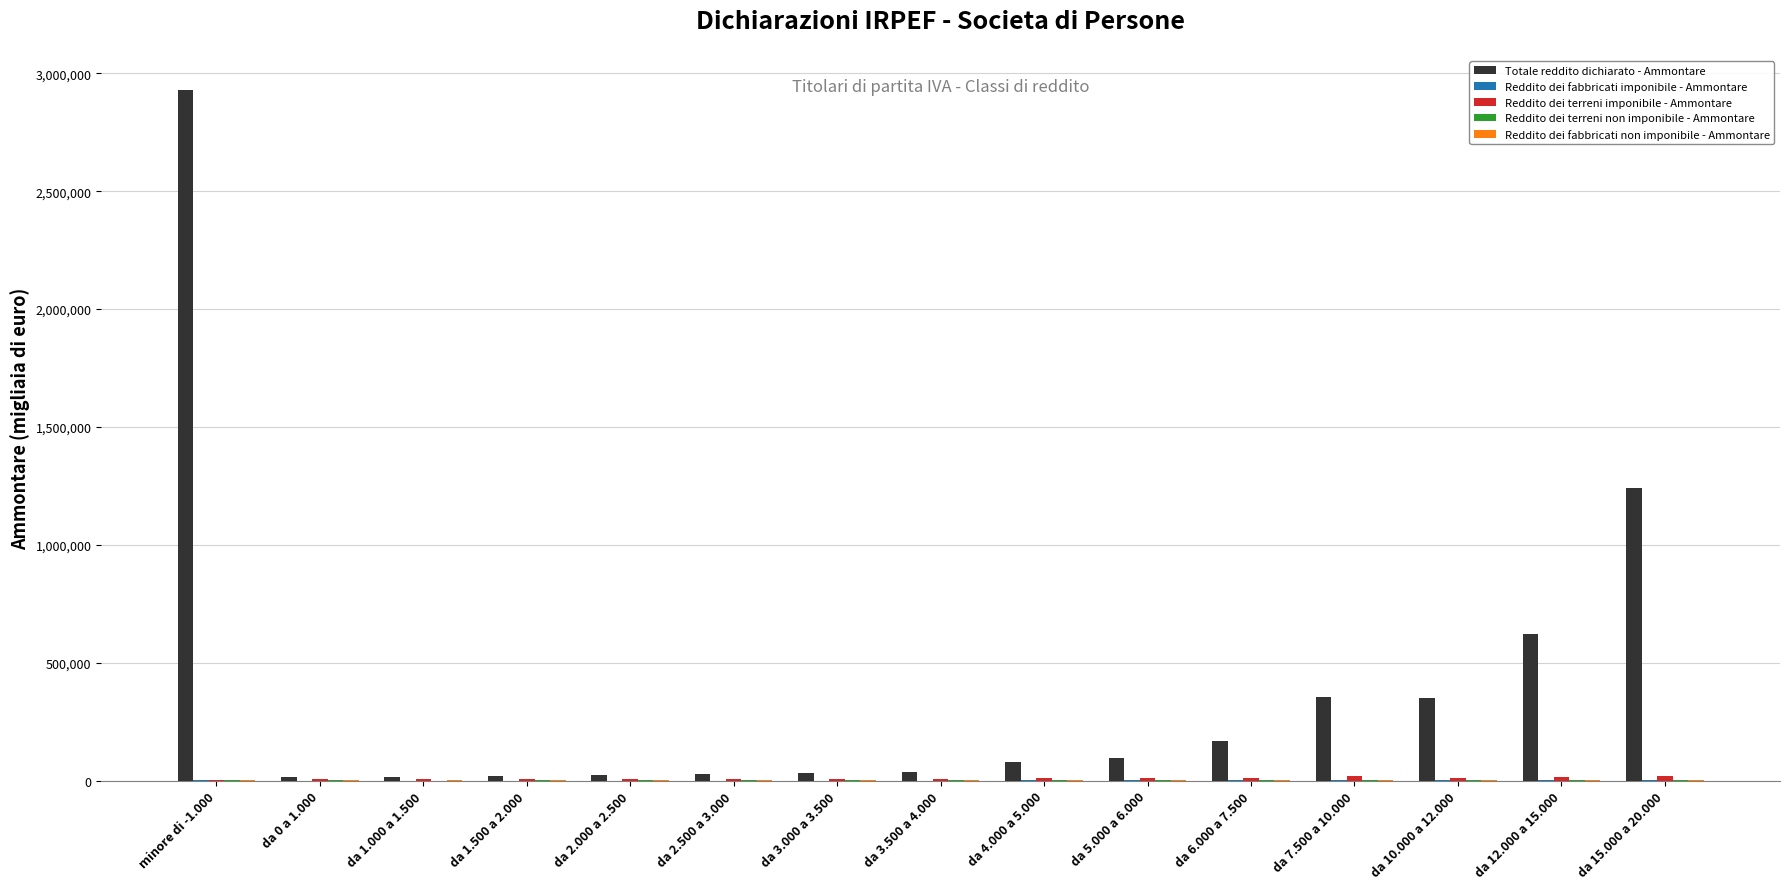

At which category does the chart reach its peak across all series?

minore di -1.000